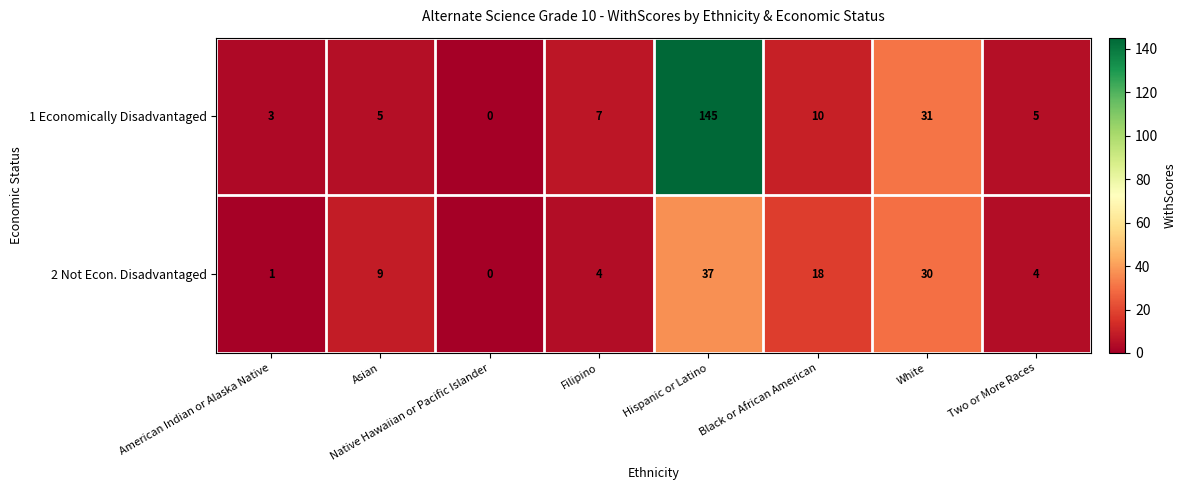

What is the difference between the 2 Not Econ. Disadvantaged values at Hispanic or Latino and Two or More Races?

33